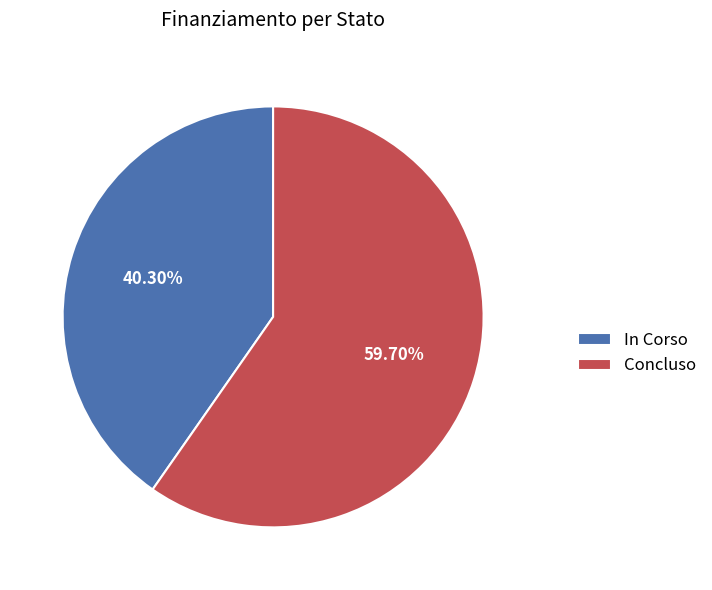

Is In Corso the majority of the pie?

No